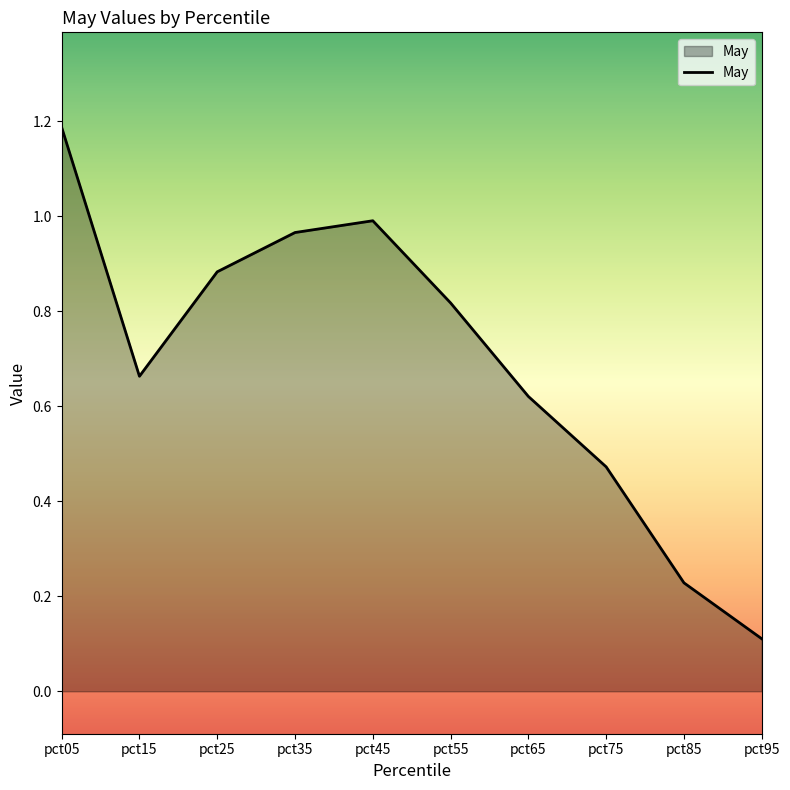

The chart shows a value of 0.8 at pct05. True or false?

False